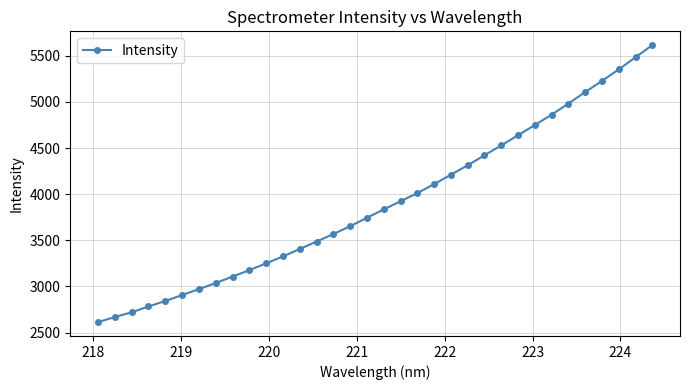

What is the sum of all values?

132612.7